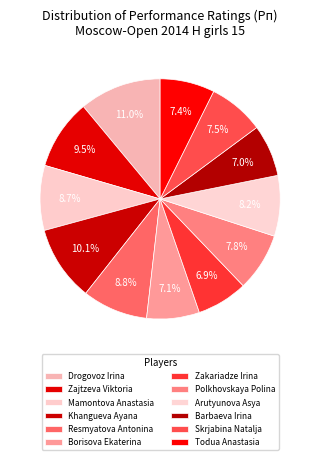

True or false: Skrjabina Natalja accounts for 22% of the total.

False